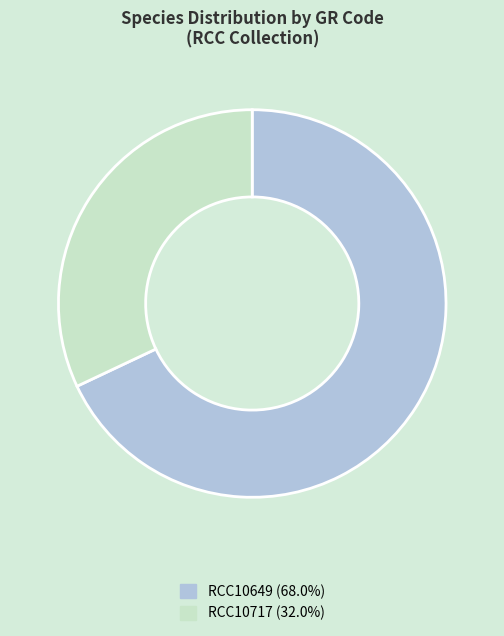

How many slices are in this pie chart?

2